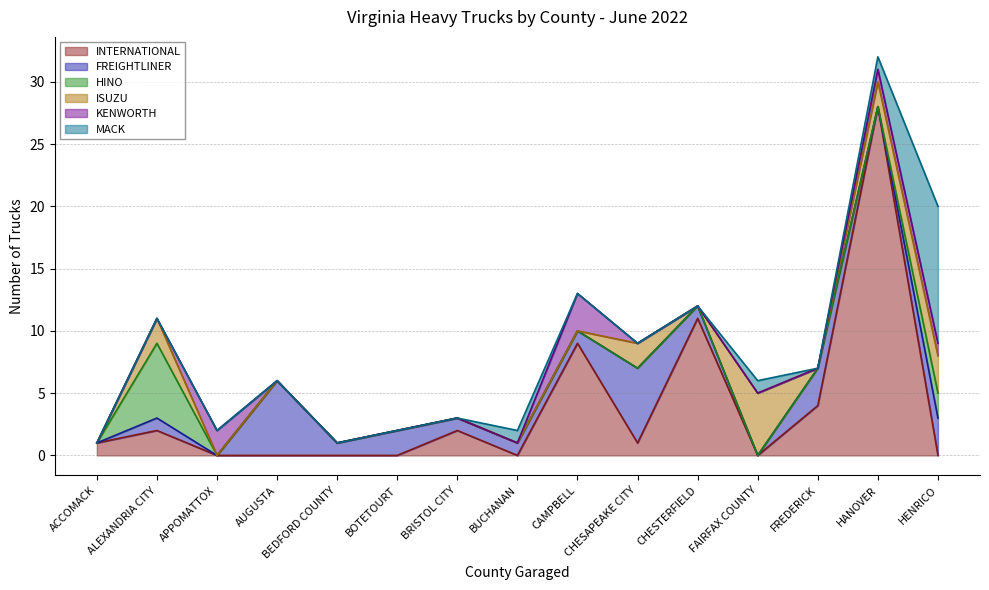

How many values in the HINO series exceed 0?

2